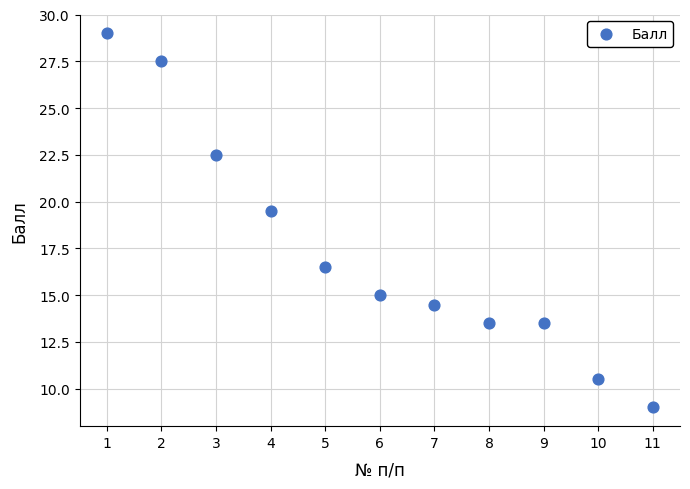

What Y value in the scatter plot is closest to 19?

19.5